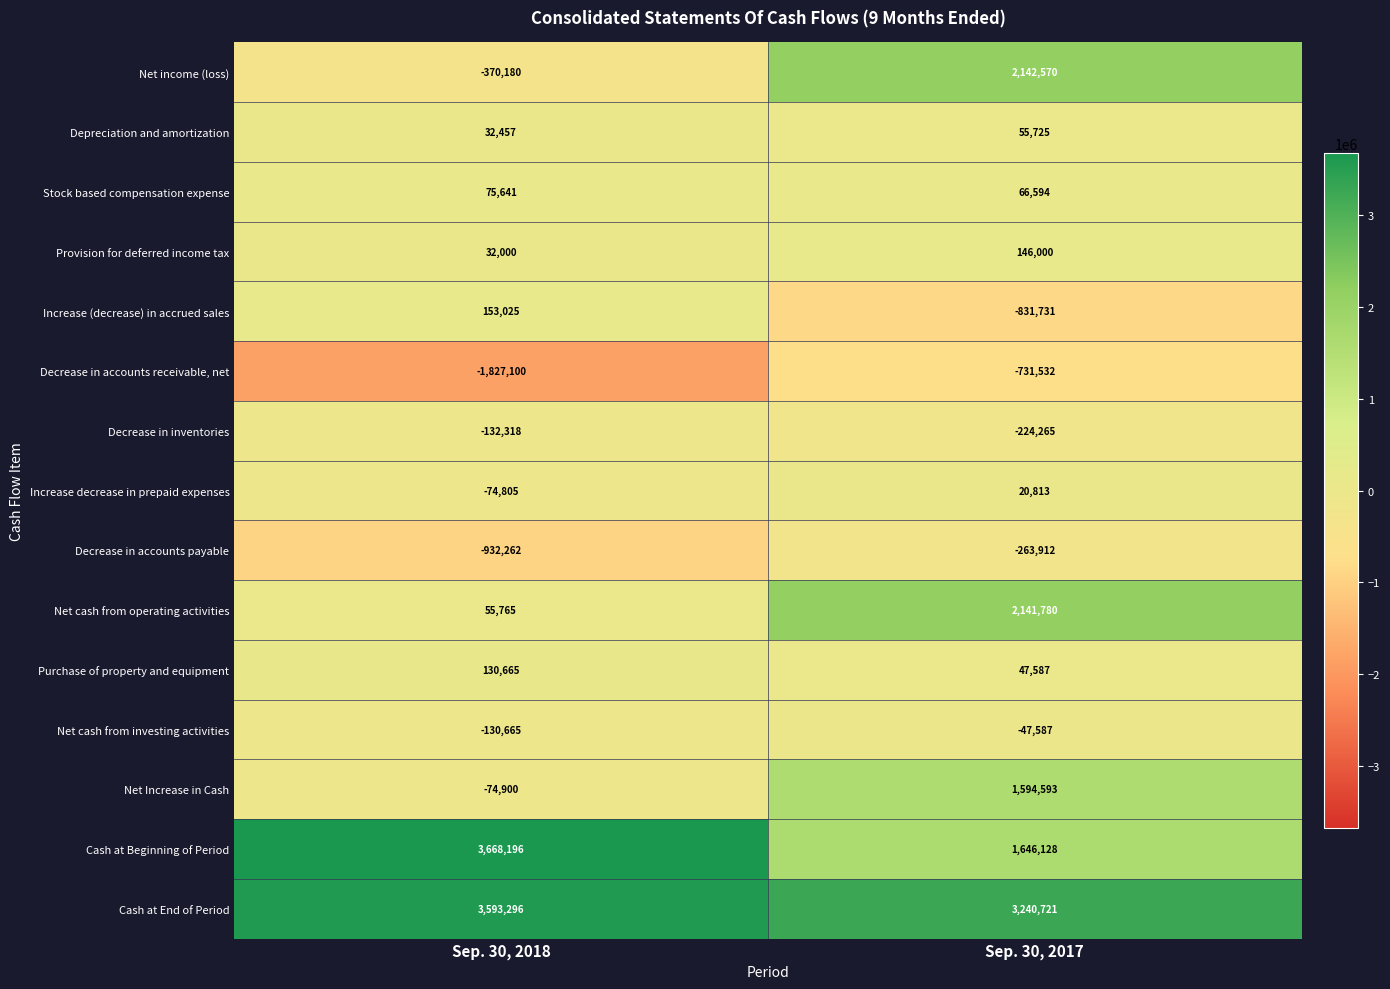

Which series has the largest total across all categories?

Cash at End of Period